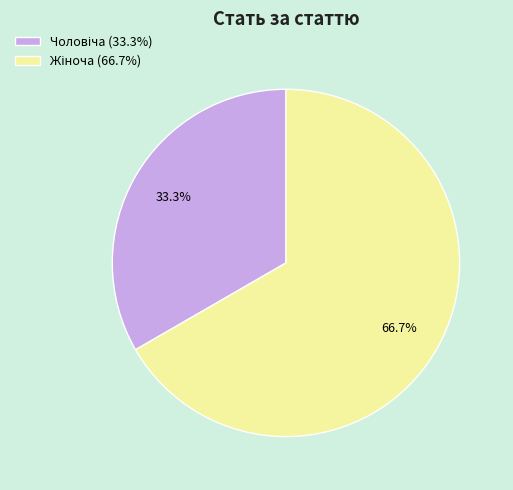

Does any single category account for the majority?

Yes